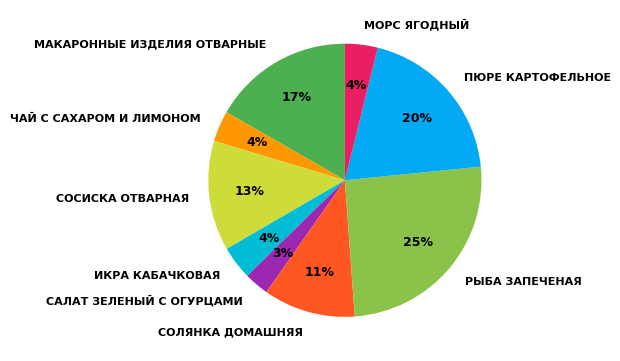

What percentage is the РЫБА ЗАПЕЧЕНАЯ slice, to the nearest percent?

25%